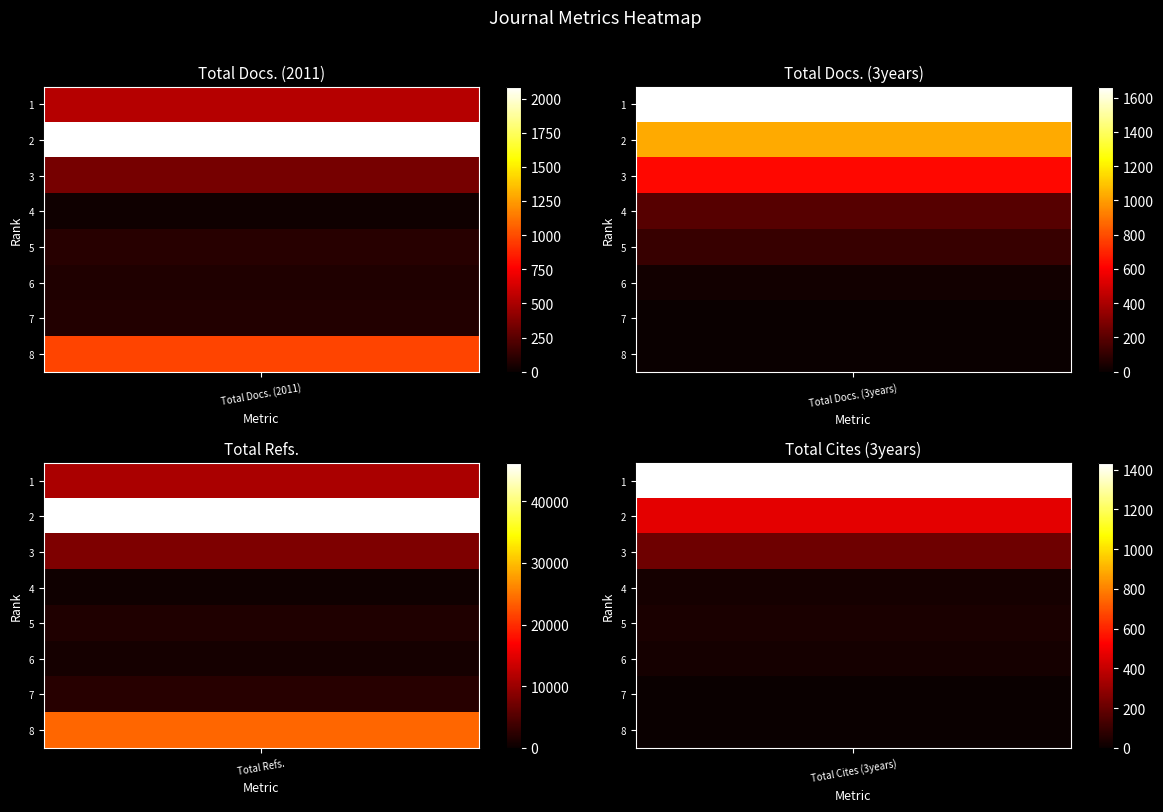

What is the difference between the maximum and minimum values in the Total Cites (3years) series?

1434